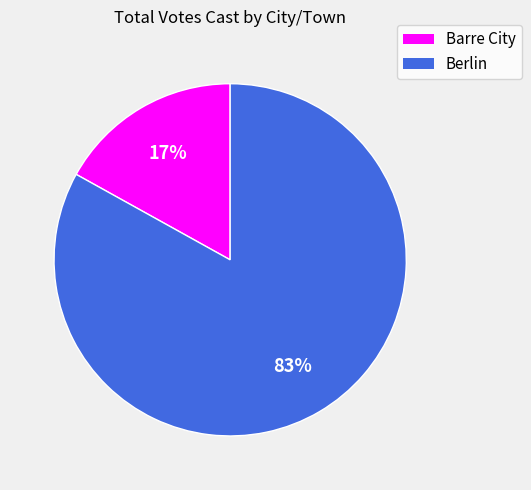

Count the number of slices in the pie.

2